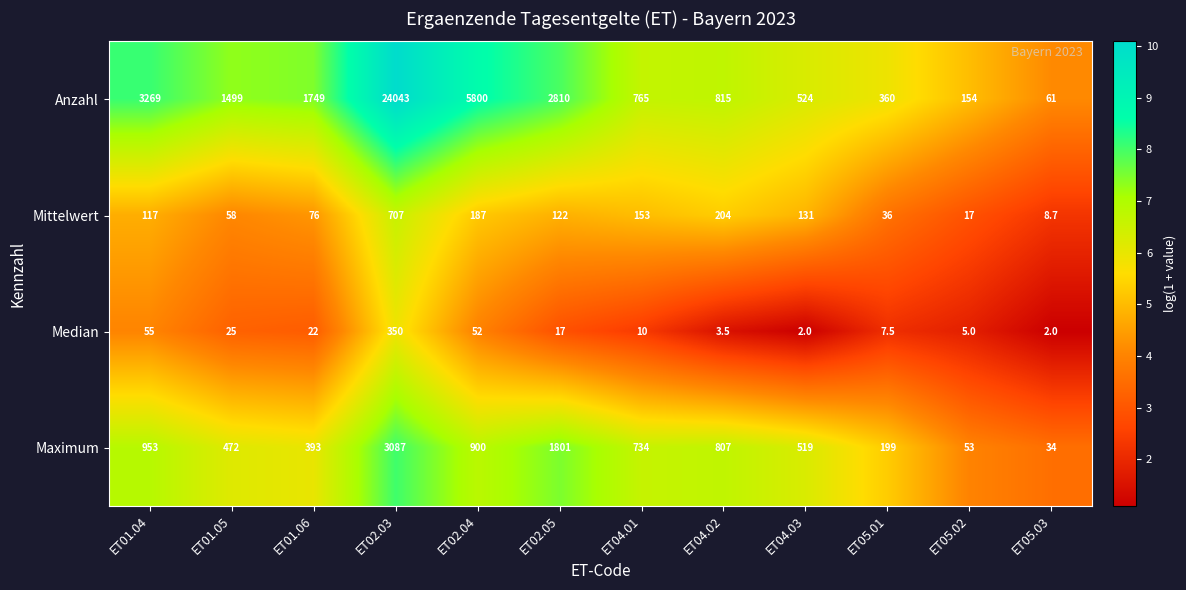

List the series in order of their peak value, highest first.

Anzahl, Maximum, Mittelwert, Median